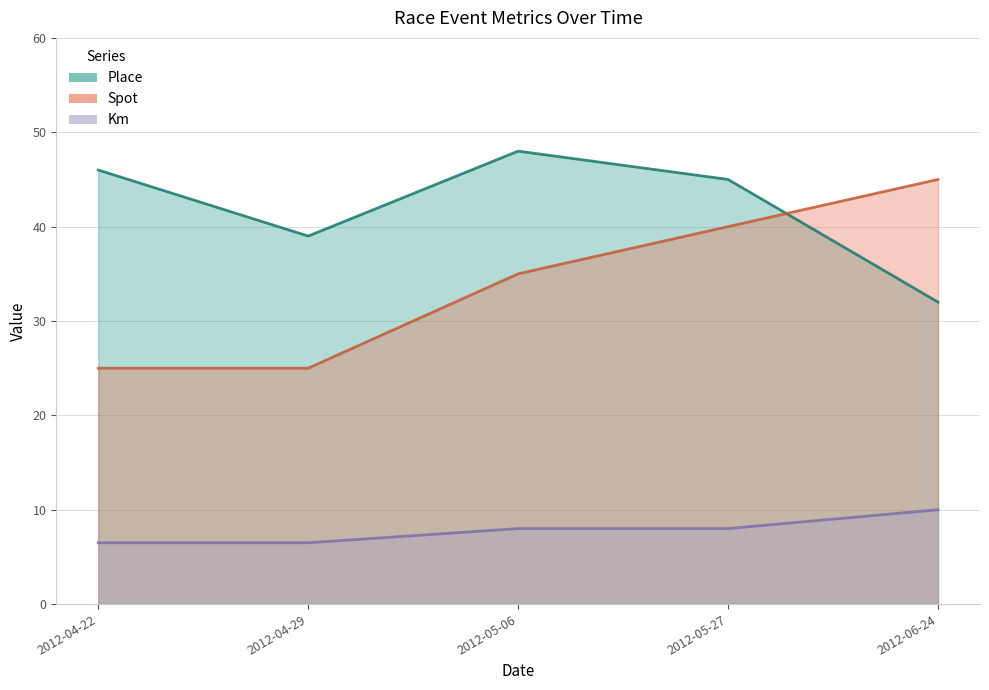

Where is Spot nearest to the value 35?

2012-05-06